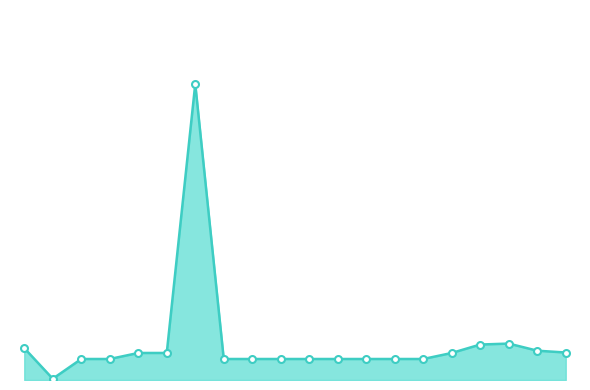

List the labels in order of value, largest first.

284392211, 283451953, 283481953, 282502116, 283421953, 283391953, 259552213, 259552212, 259552189, 284032204, 284032203, 284032208, 284032207, 284032206, 284032205, 284032202, 284032201, 284032200, 284032199, 283972211